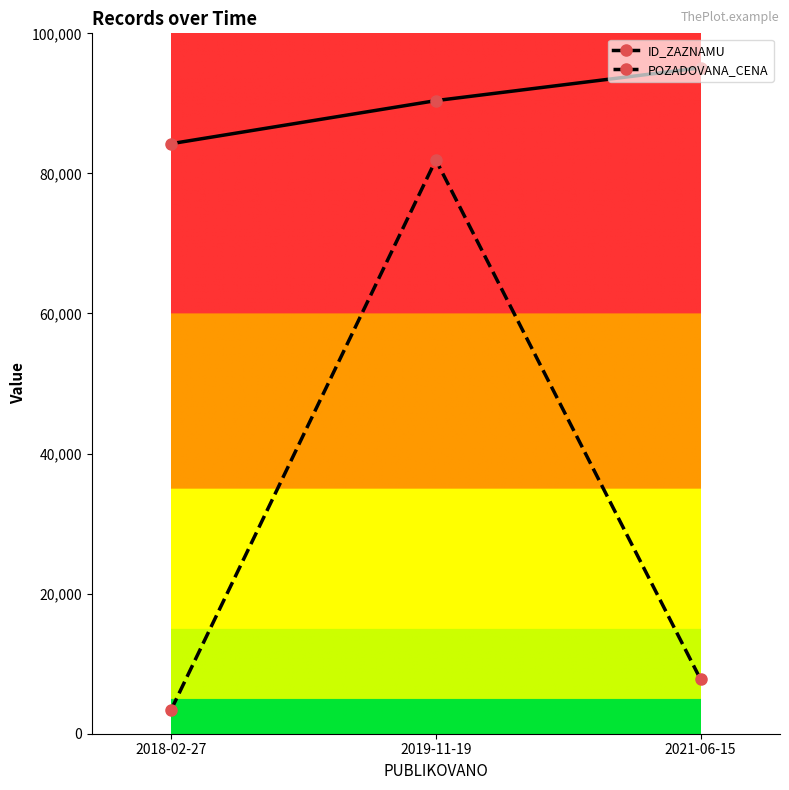

Reading left to right, extract all data points from this chart.

ID_ZAZNAMU: 84242	90392	95073
POZADOVANA_CENA: 3400	81930	7760